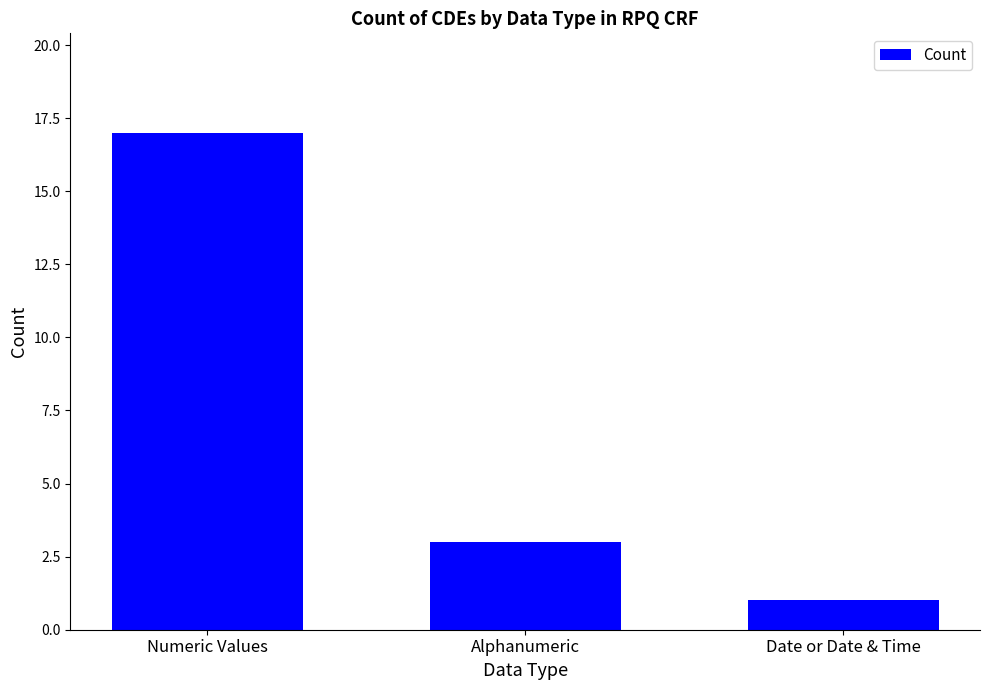

The chart shows a value of 10 at Numeric Values. True or false?

False